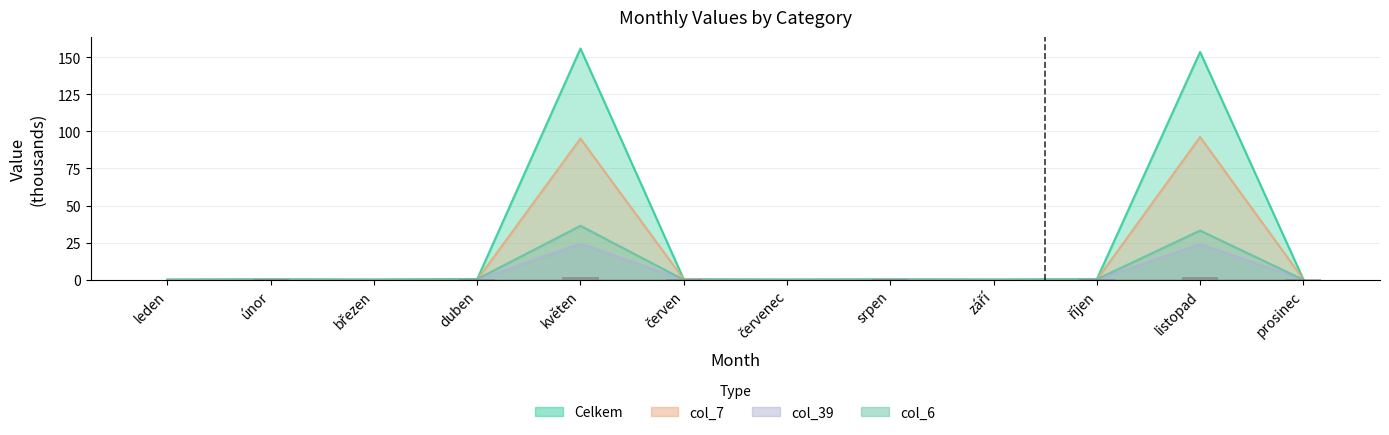

Where is the data nearest to the value 1?

duben